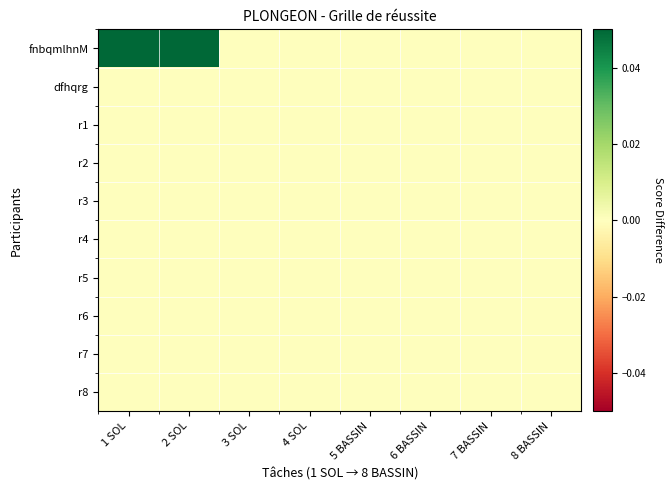

Reading left to right, transcribe all the data shown in this chart.

fnbqmlhnM: 1 SOL=0.1	2 SOL=0.1	3 SOL=0.0	4 SOL=0.0	5 BASSIN=0.0	6 BASSIN=0.0	7 BASSIN=0.0	8 BASSIN=0.0
dfhqrg: 1 SOL=0.0	2 SOL=0.0	3 SOL=0.0	4 SOL=0.0	5 BASSIN=0.0	6 BASSIN=0.0	7 BASSIN=0.0	8 BASSIN=0.0
r1: 1 SOL=0.0	2 SOL=0.0	3 SOL=0.0	4 SOL=0.0	5 BASSIN=0.0	6 BASSIN=0.0	7 BASSIN=0.0	8 BASSIN=0.0
r2: 1 SOL=0.0	2 SOL=0.0	3 SOL=0.0	4 SOL=0.0	5 BASSIN=0.0	6 BASSIN=0.0	7 BASSIN=0.0	8 BASSIN=0.0
r3: 1 SOL=0.0	2 SOL=0.0	3 SOL=0.0	4 SOL=0.0	5 BASSIN=0.0	6 BASSIN=0.0	7 BASSIN=0.0	8 BASSIN=0.0
r4: 1 SOL=0.0	2 SOL=0.0	3 SOL=0.0	4 SOL=0.0	5 BASSIN=0.0	6 BASSIN=0.0	7 BASSIN=0.0	8 BASSIN=0.0
r5: 1 SOL=0.0	2 SOL=0.0	3 SOL=0.0	4 SOL=0.0	5 BASSIN=0.0	6 BASSIN=0.0	7 BASSIN=0.0	8 BASSIN=0.0
r6: 1 SOL=0.0	2 SOL=0.0	3 SOL=0.0	4 SOL=0.0	5 BASSIN=0.0	6 BASSIN=0.0	7 BASSIN=0.0	8 BASSIN=0.0
r7: 1 SOL=0.0	2 SOL=0.0	3 SOL=0.0	4 SOL=0.0	5 BASSIN=0.0	6 BASSIN=0.0	7 BASSIN=0.0	8 BASSIN=0.0
r8: 1 SOL=0.0	2 SOL=0.0	3 SOL=0.0	4 SOL=0.0	5 BASSIN=0.0	6 BASSIN=0.0	7 BASSIN=0.0	8 BASSIN=0.0